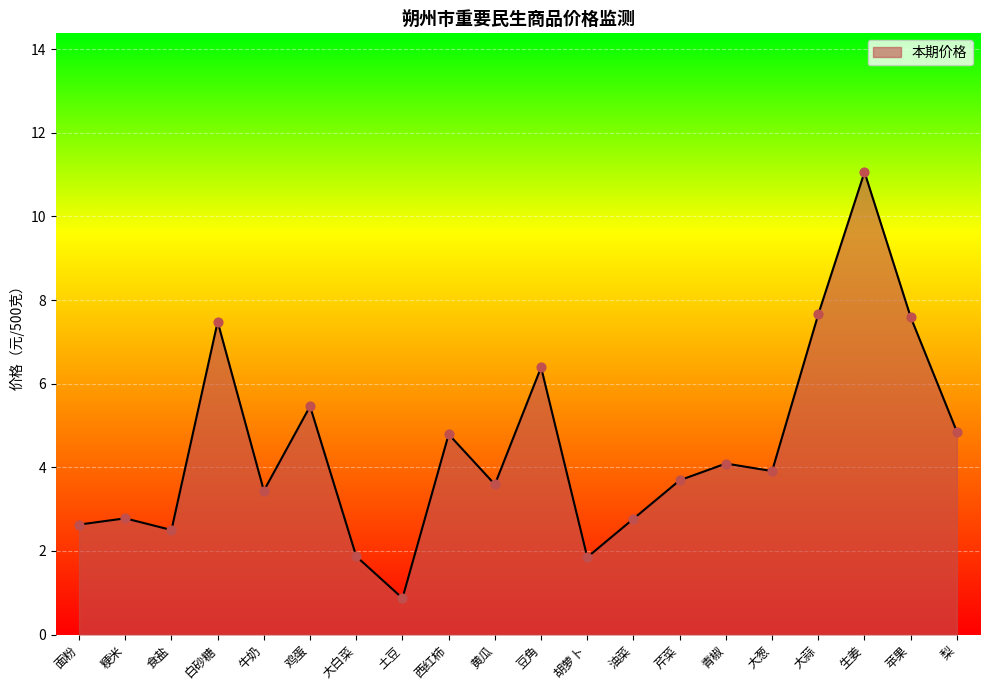

What is the ratio of the value at 黄瓜 to the value at 鸡蛋?

0.7